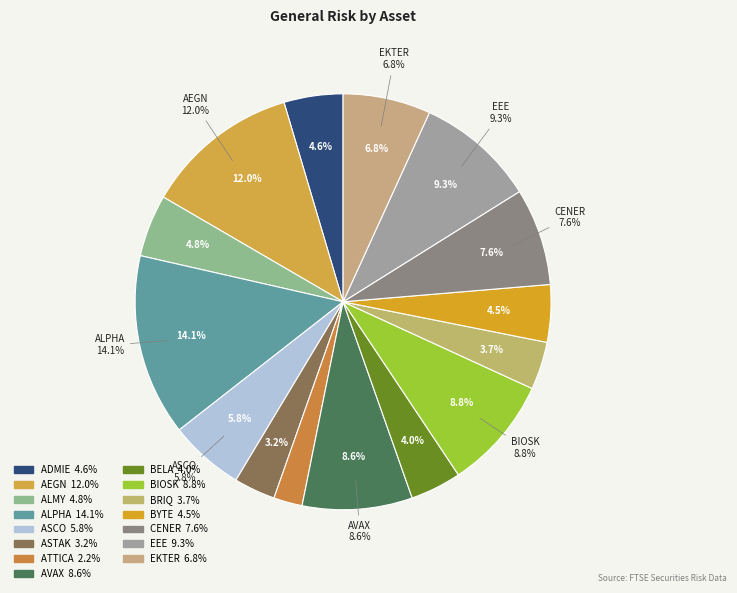

Which slice is the largest?

ALPHA